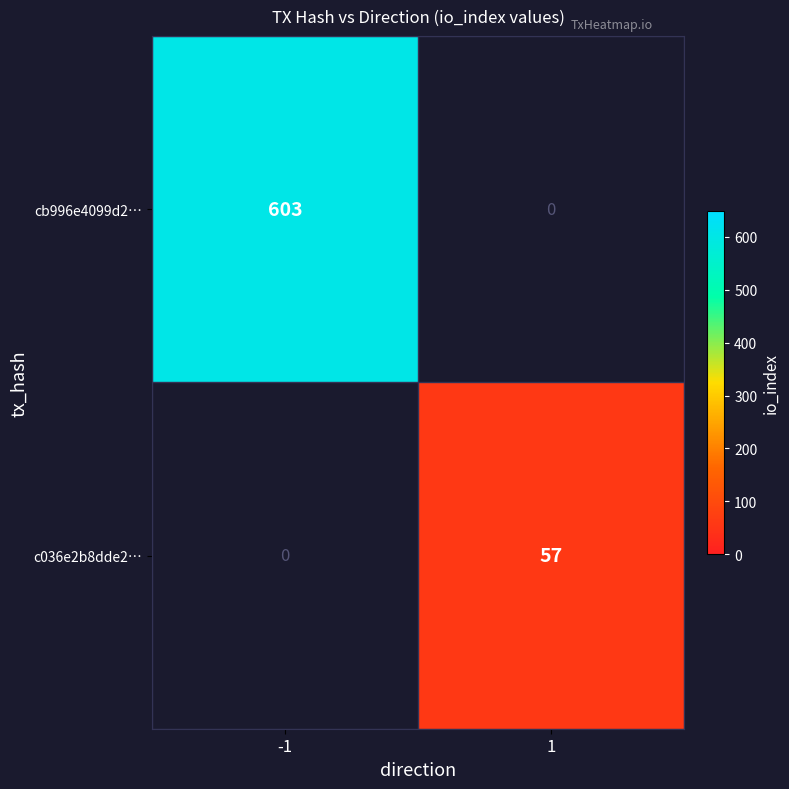

What is the smallest value displayed?

57.0